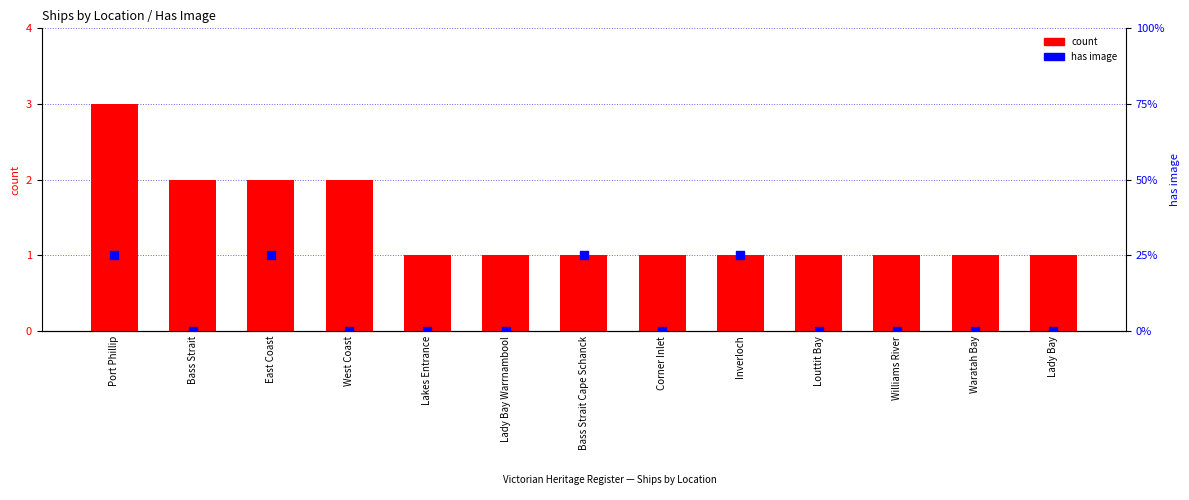

Is the value of has image at Waratah Bay greater than the value of count at Williams River?

No